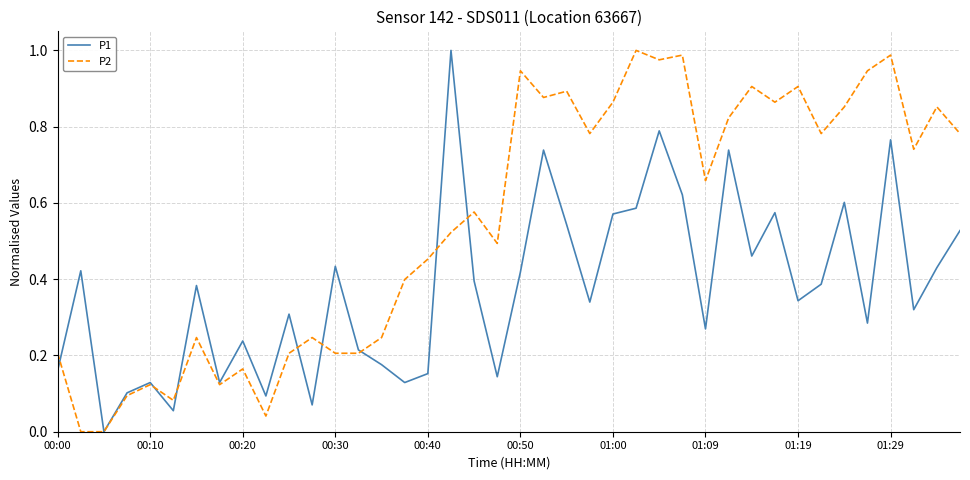

What is the sum of all P2 values?

22.1